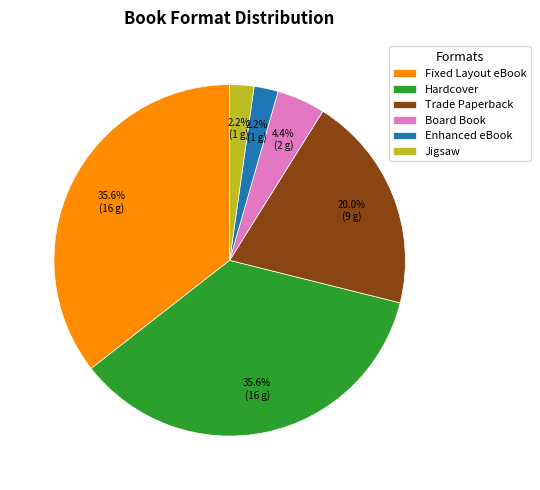

Is Board Book the majority of the pie?

No